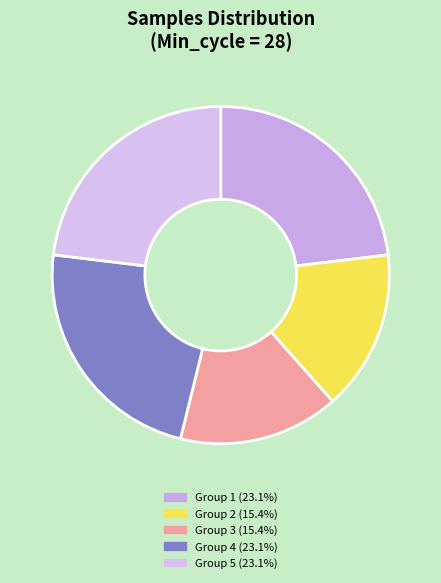

Count the number of slices in the pie.

5